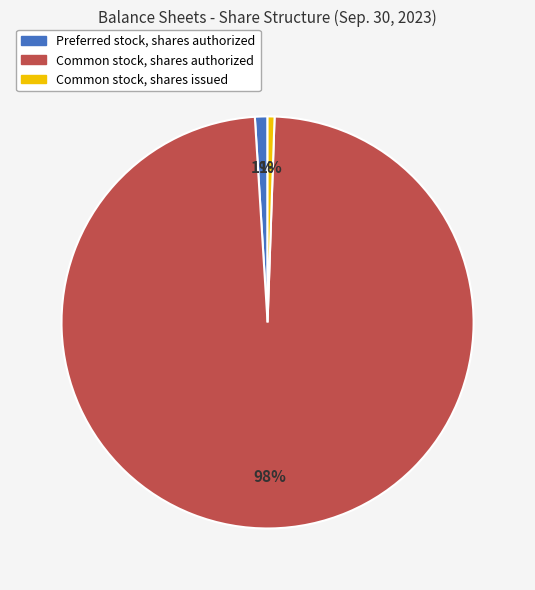

To the nearest percent, what is the average slice percentage?

33%